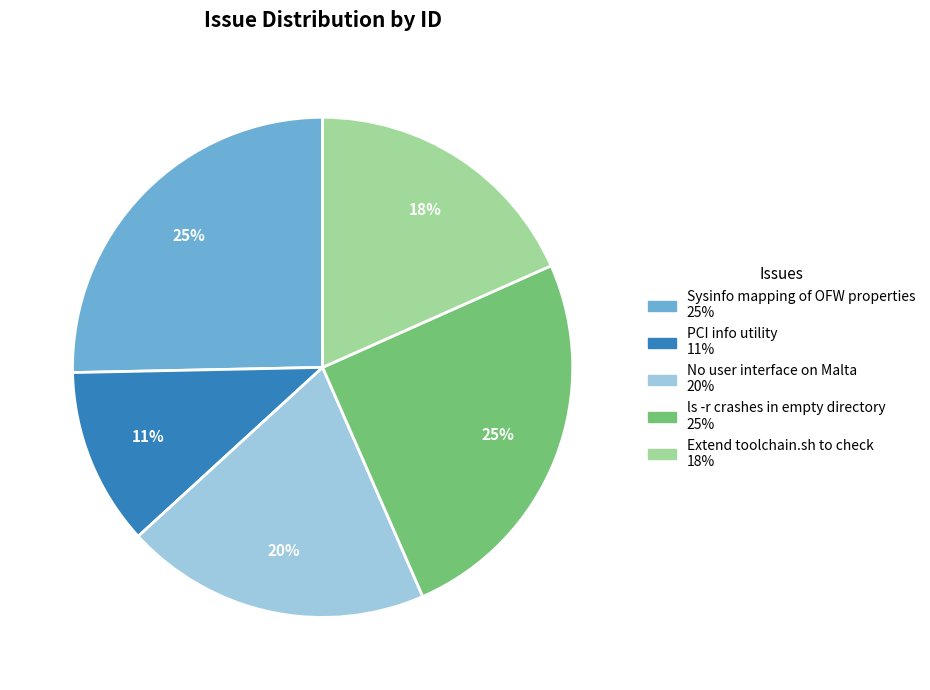

Which has a higher value, ls -r crashes in empty directory or PCI info utility?

ls -r crashes in empty directory